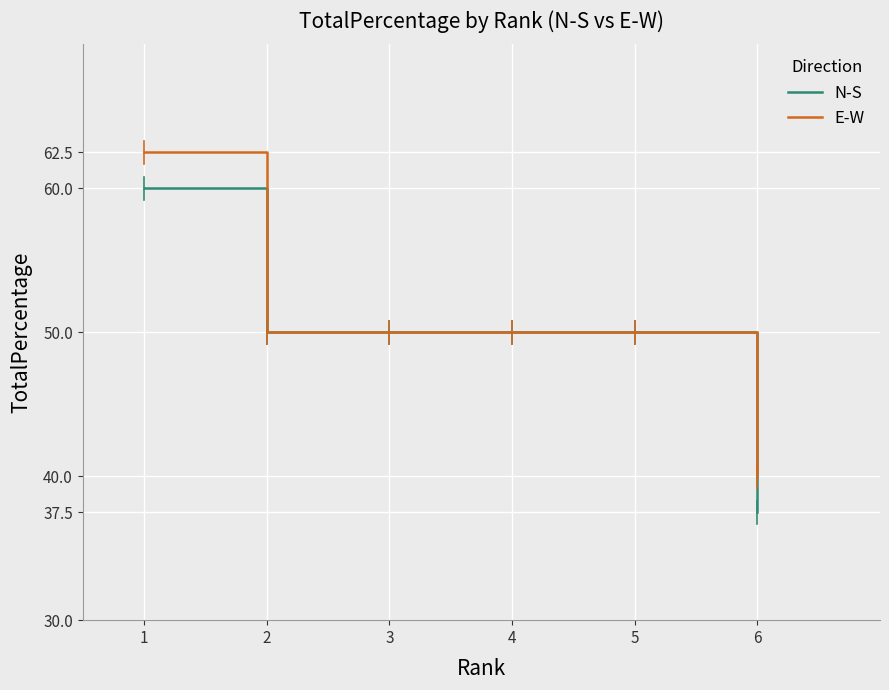

How many lines are shown in the chart?

2